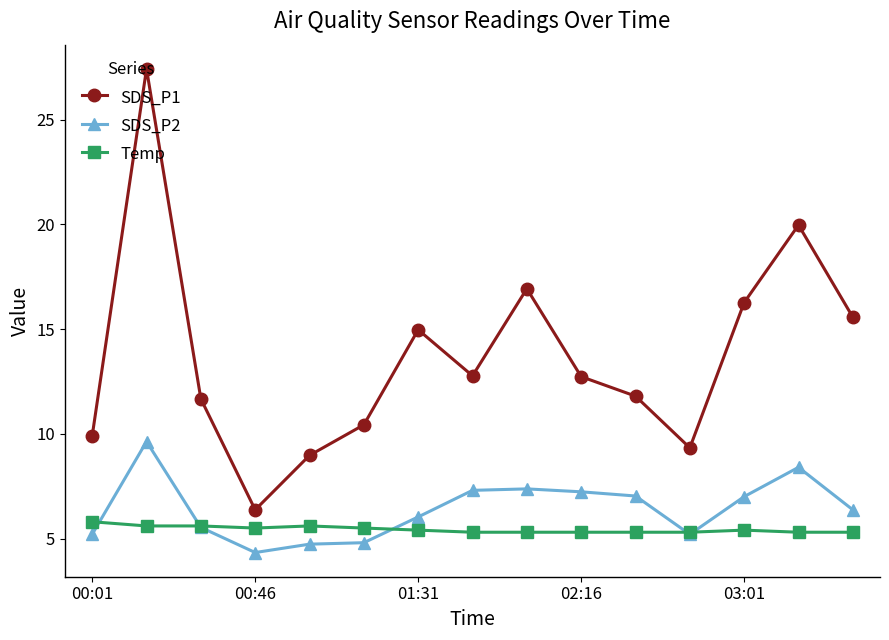

In SDS_P1, how many points are lower than both neighbors (excluding endpoints)?

3